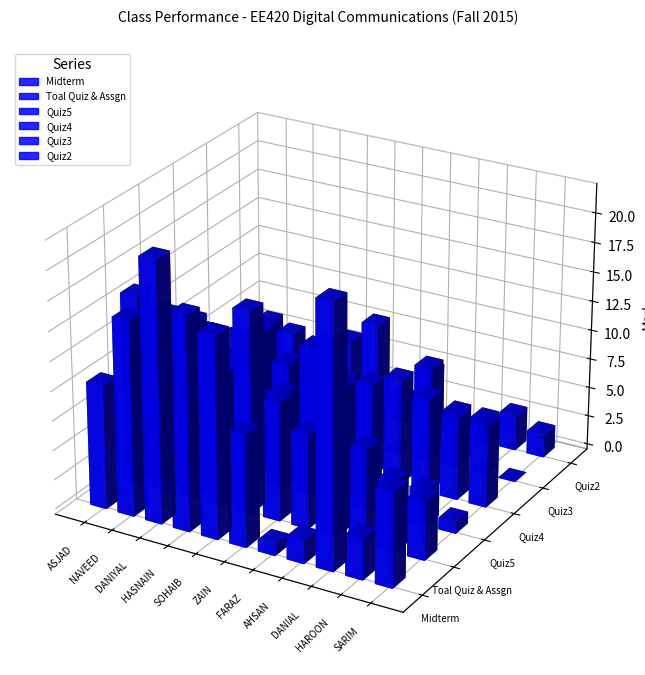

How many series are shown in this chart?

6